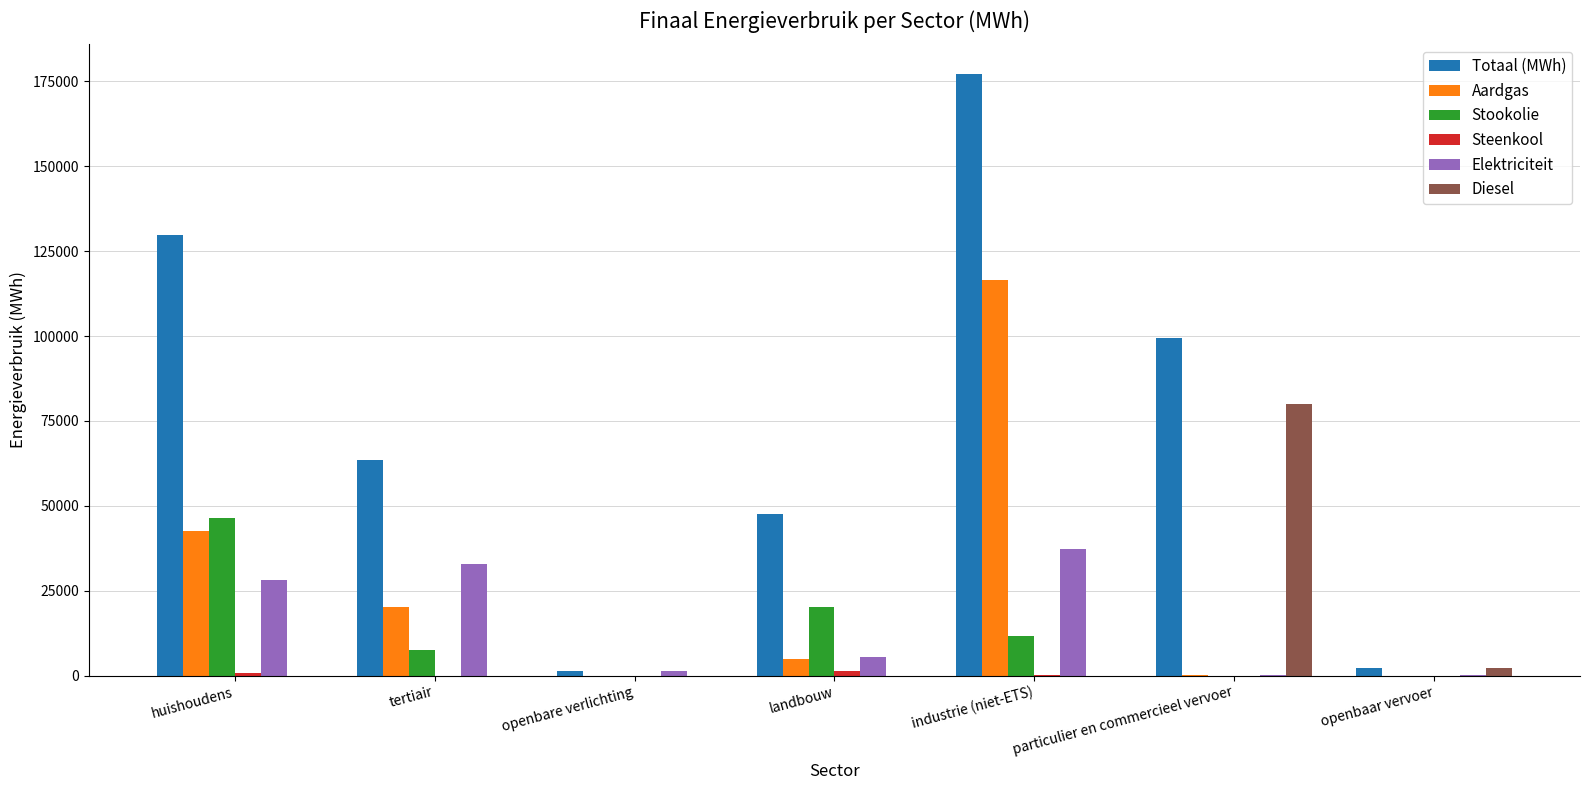

Which series has the widest spread of values?

Totaal (MWh)